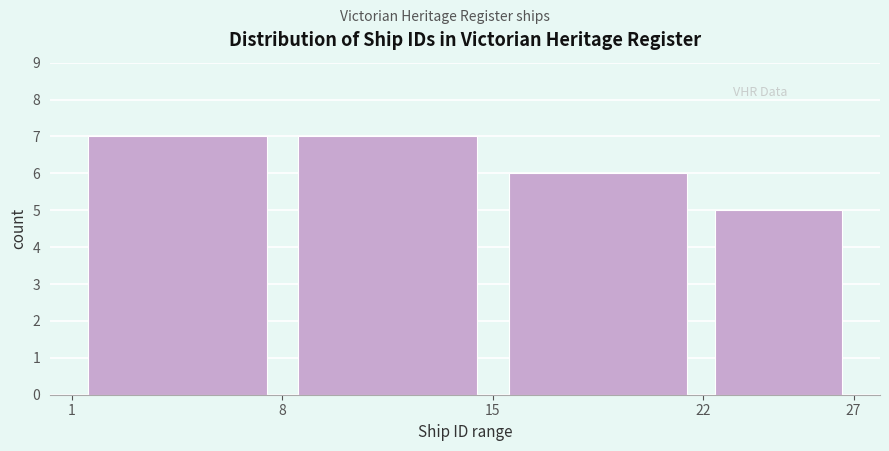

Reading left to right, list every bar in this chart as the range it spans on the x-axis followed by its height. The values are not printed on the chart, so give them approximately, as read against the axis.

1 to 8: 7
8 to 15: 7
15 to 22: 6
22 to 27: 5